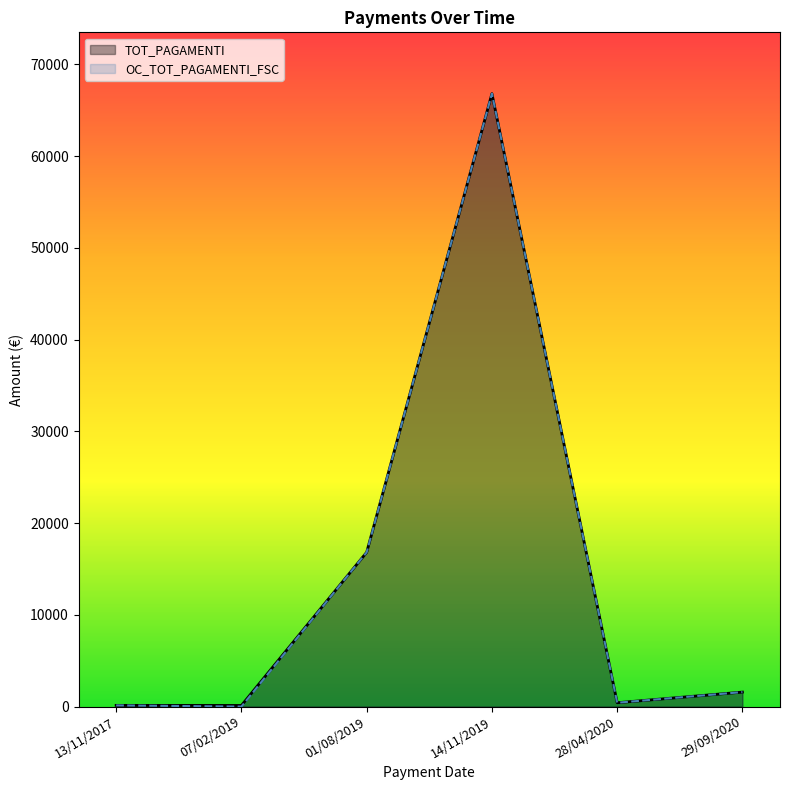

What are all the series names shown in the legend?

TOT_PAGAMENTI, OC_TOT_PAGAMENTI_FSC